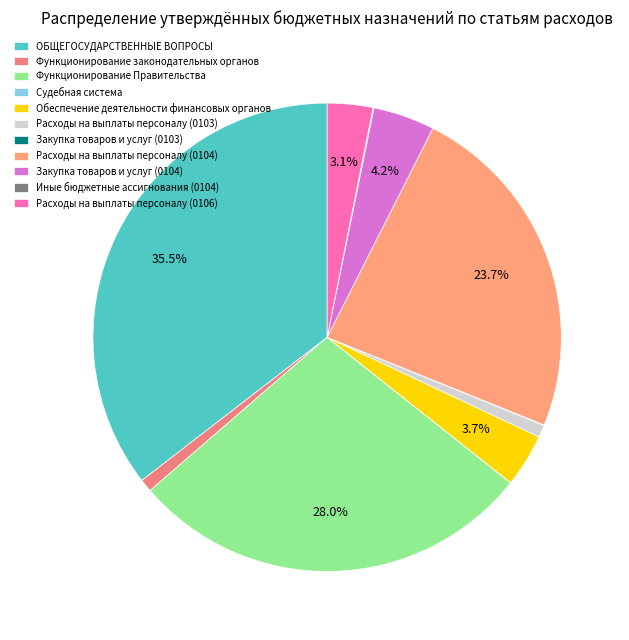

To the nearest percent, what is the difference between the largest and smallest slice percentages?

35%